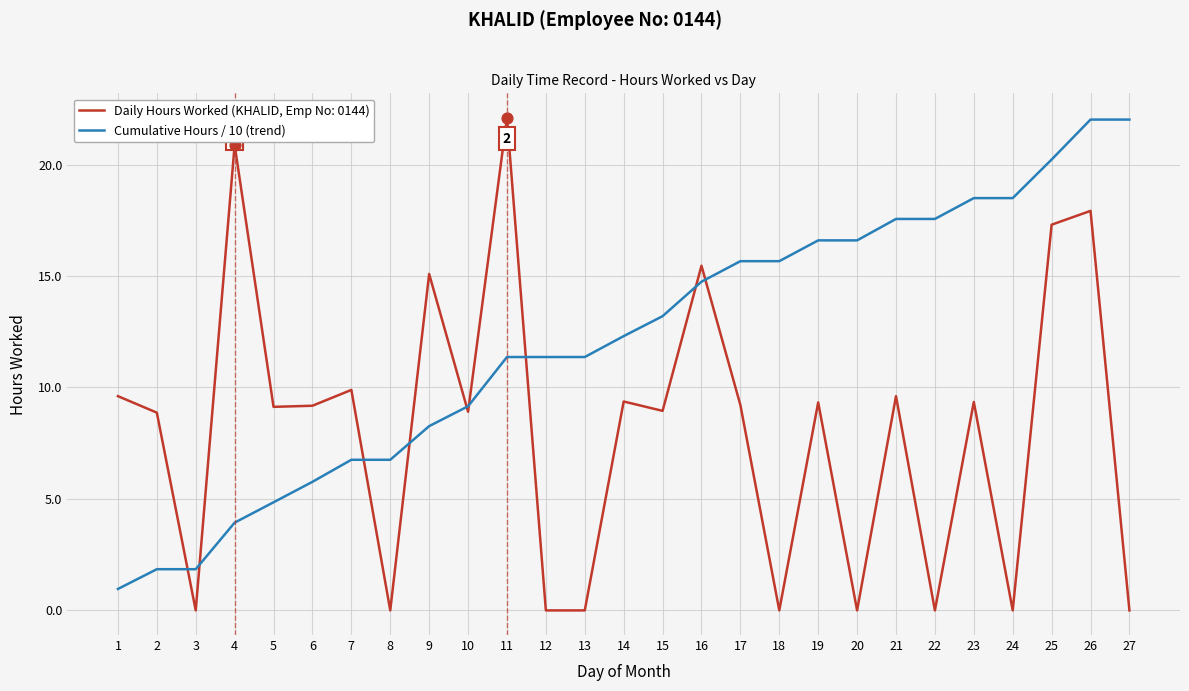

What is the difference between the highest and lowest values at 6?

3.4